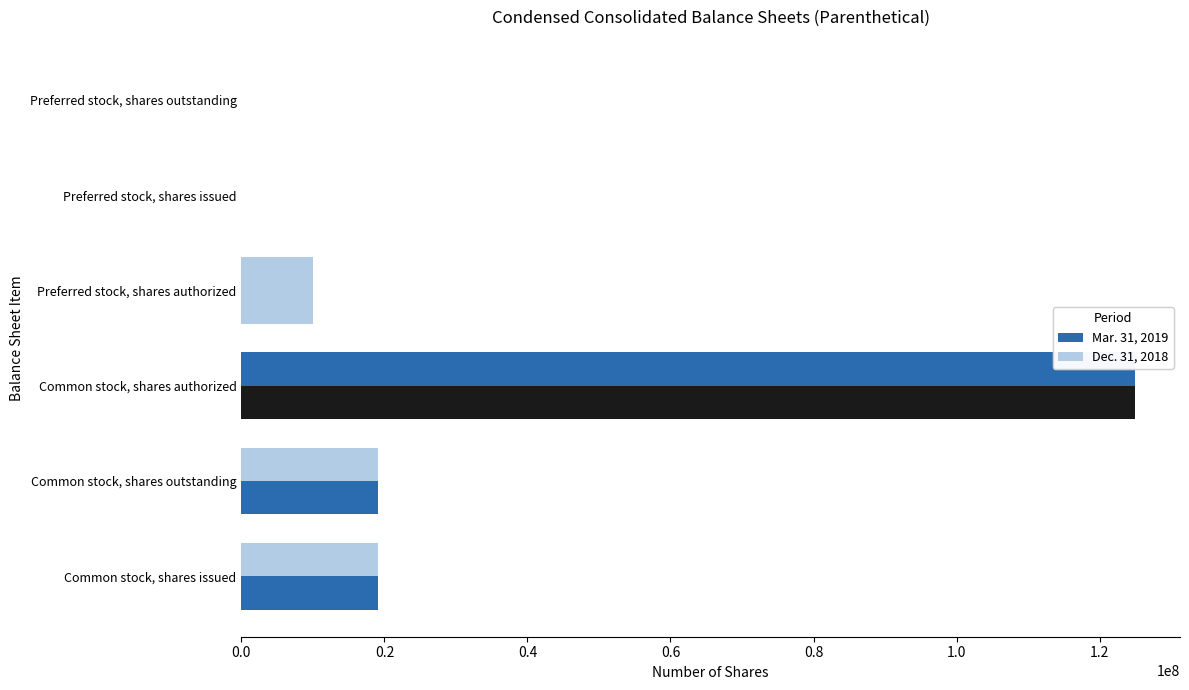

What is the value of the Dec. 31, 2018 bar at the 1st from the left?

19114421